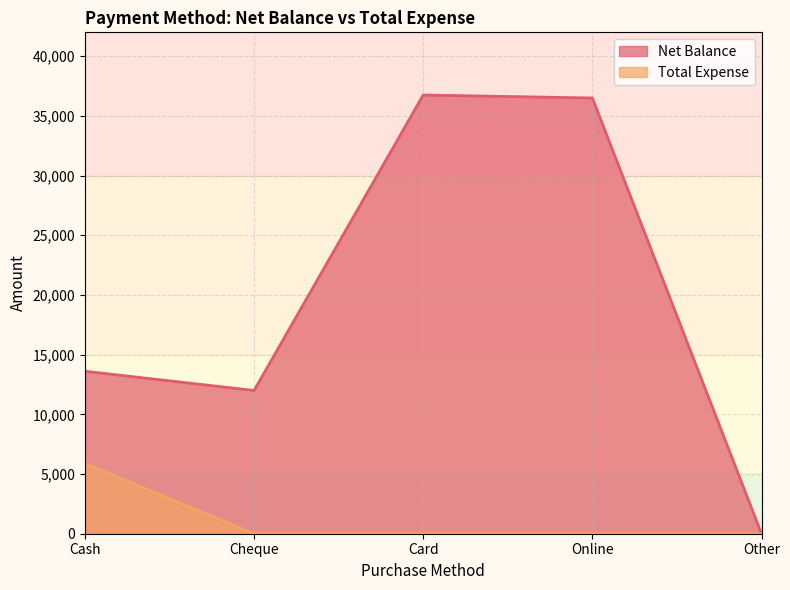

True or false: Net Balance and Total Expense intersect in this chart.

False